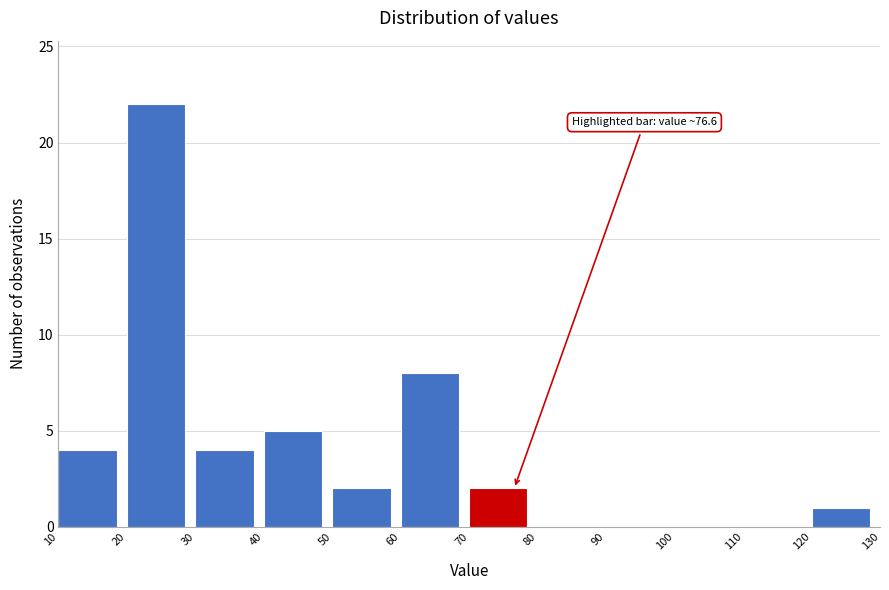

Over which range of the x-axis is the bar tallest?

20 to 30